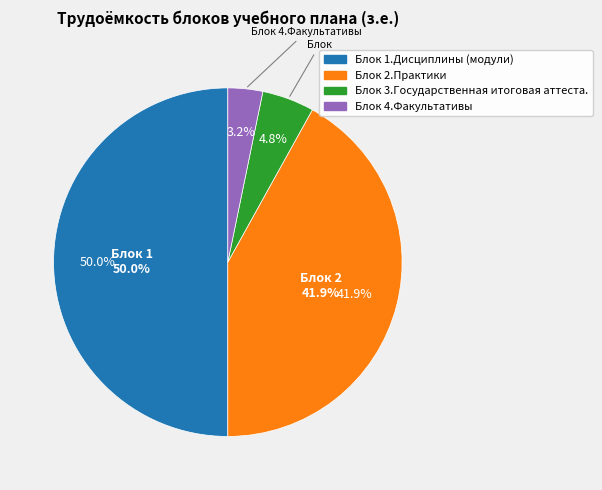

To the nearest percent, what is the average slice percentage?

25%